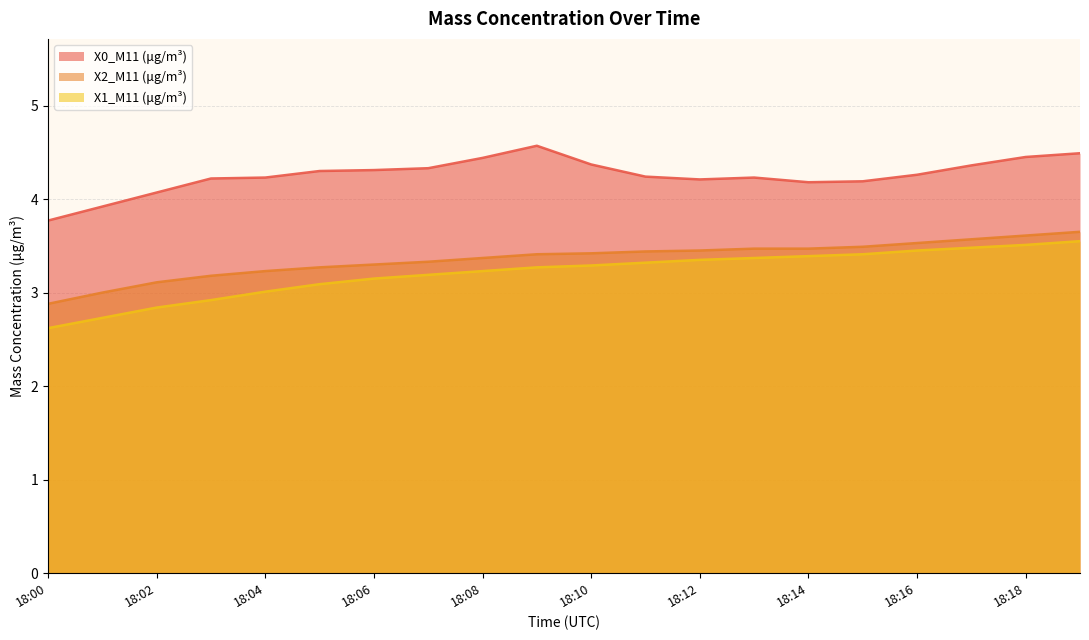

True or false: X1_M11 (μg/m³) and X0_M11 (μg/m³) intersect in this chart.

False